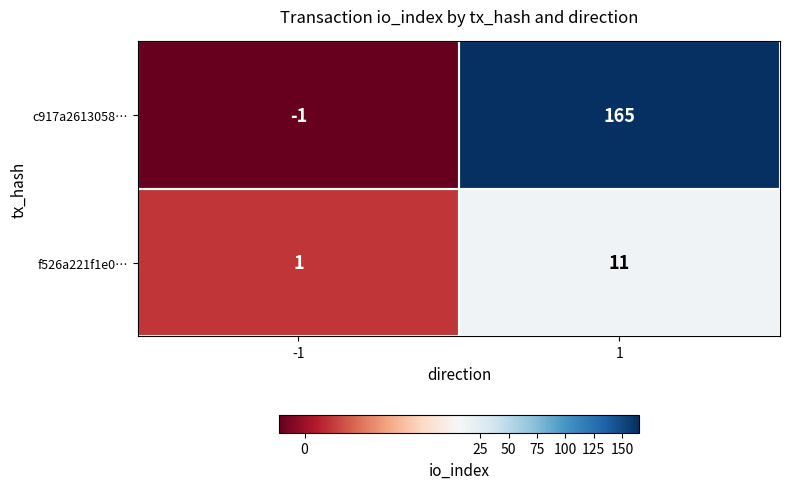

Which label corresponds to the largest value in the chart?

1